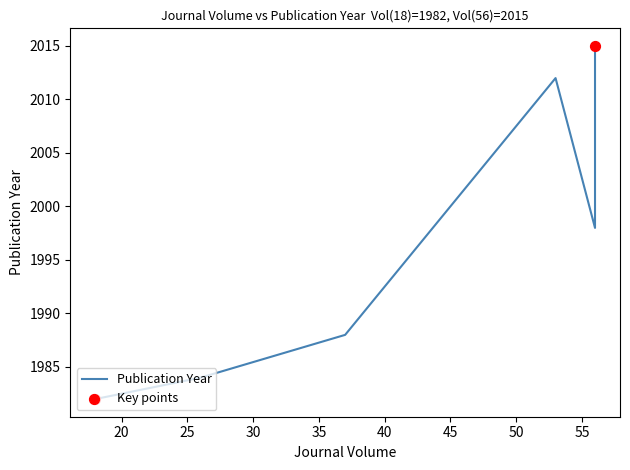

Which has a higher value, 56 or 56?

56